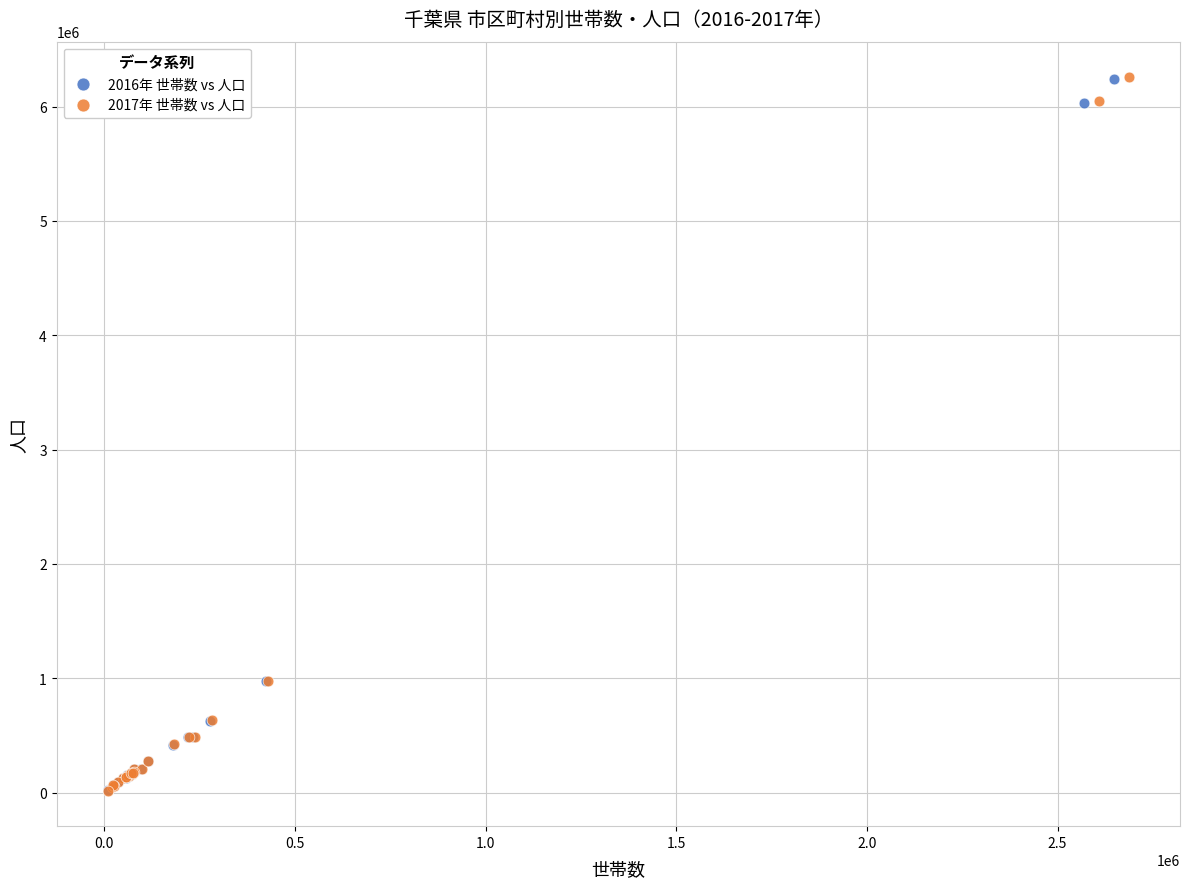

Which series has the widest spread of Y values?

2017年 世帯数 vs 人口